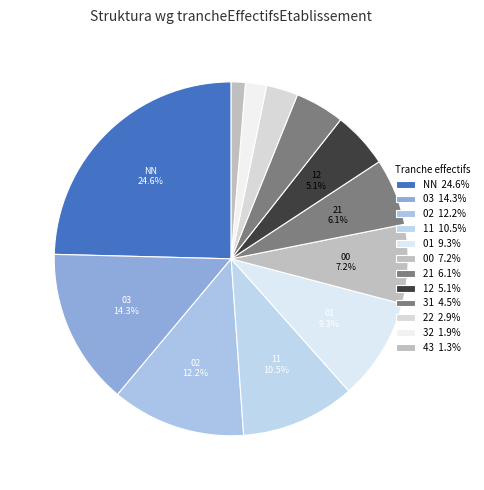

To the nearest percent, what percentage of the pie is 00?

7%